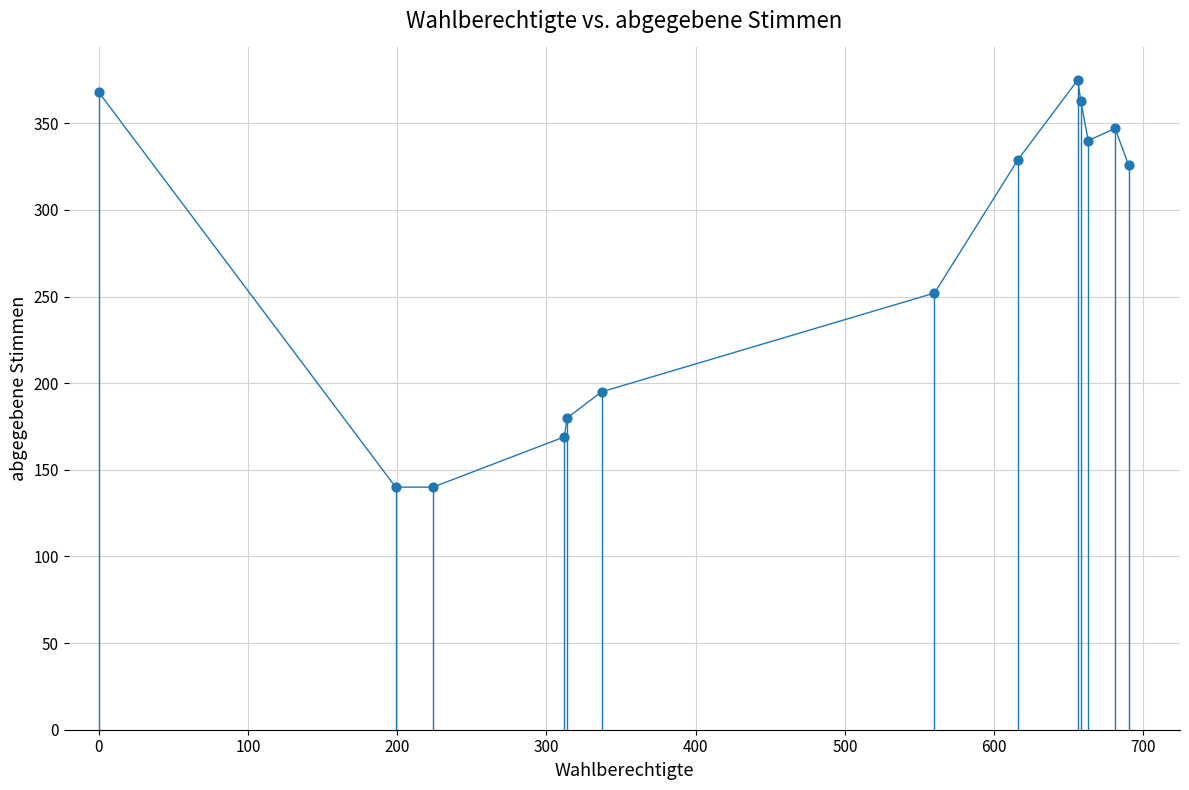

What is the greatest value displayed?

375